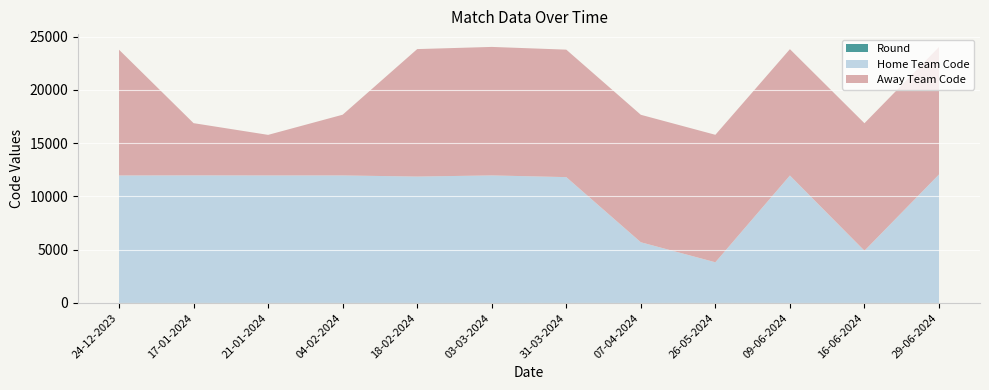

Reading left to right, extract all data points from this chart.

Round: 5	13	7	8	9	10	12	1	14	2	6	3
Home Team Code: 11962	11962	11962	11962	11855	11962	11800	5698	3807	11962	4901	12058
Away Team Code: 11800	4901	3807	5698	11962	12058	11962	11962	11962	11855	11962	11962